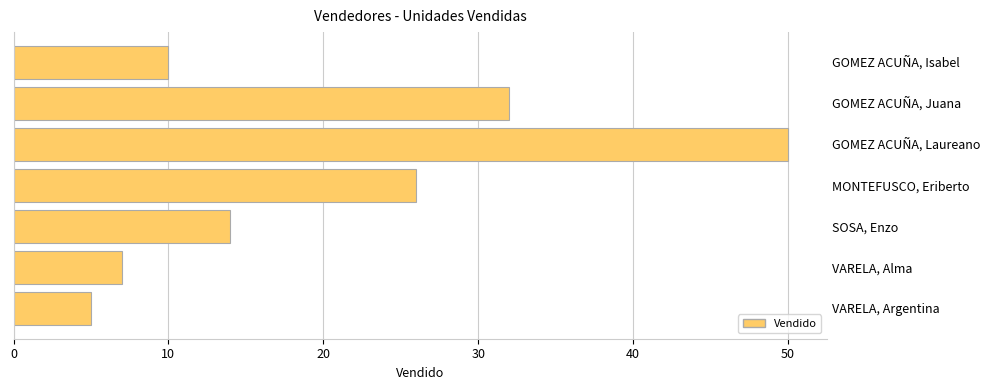

What is the label of the 2nd bar from the bottom?

VARELA, Alma